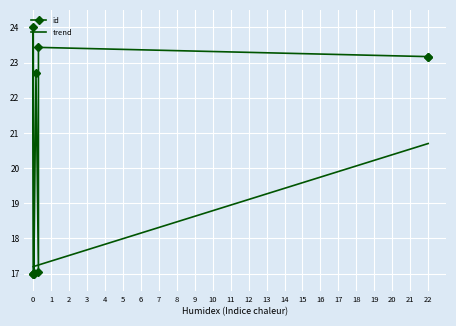

What is the value of the trend point at the 9th from the left?

20.3